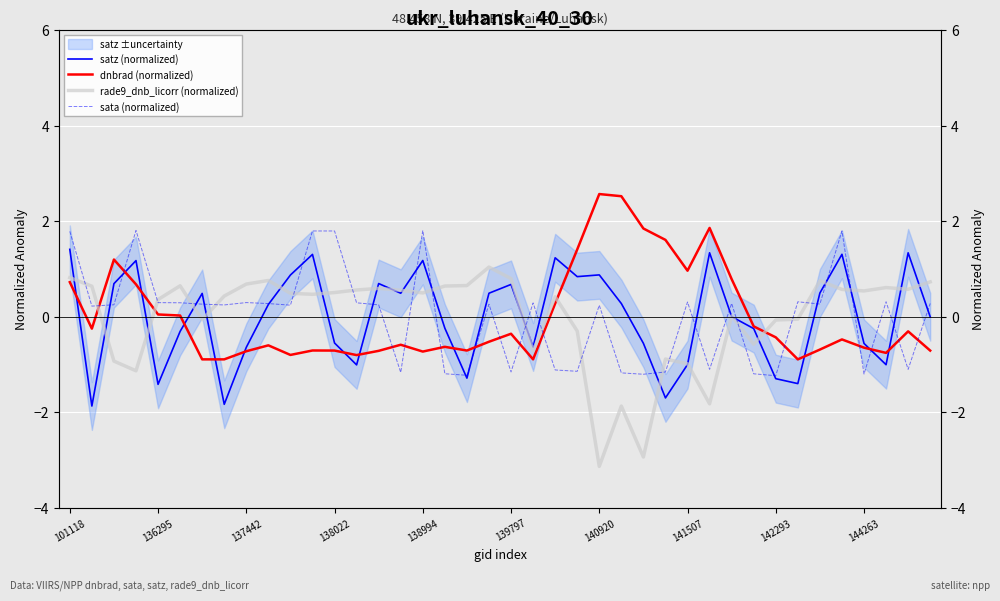

Which has a higher value, 39 or 19?

19